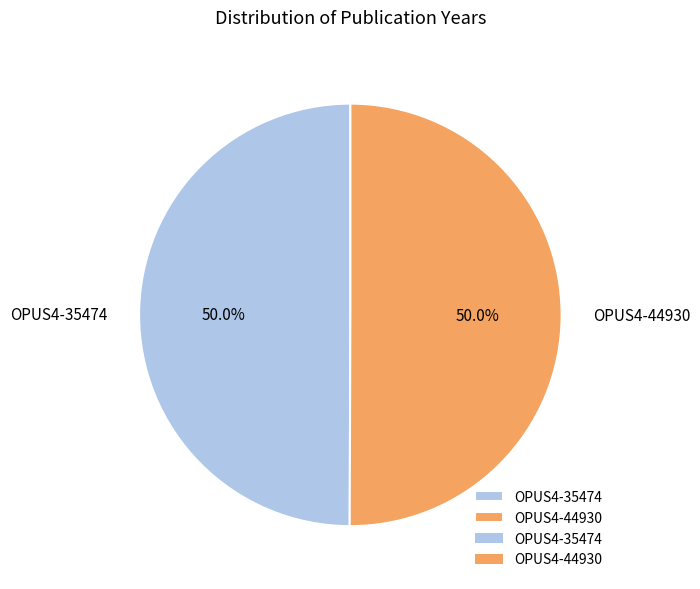

How many slices are in this pie chart?

2